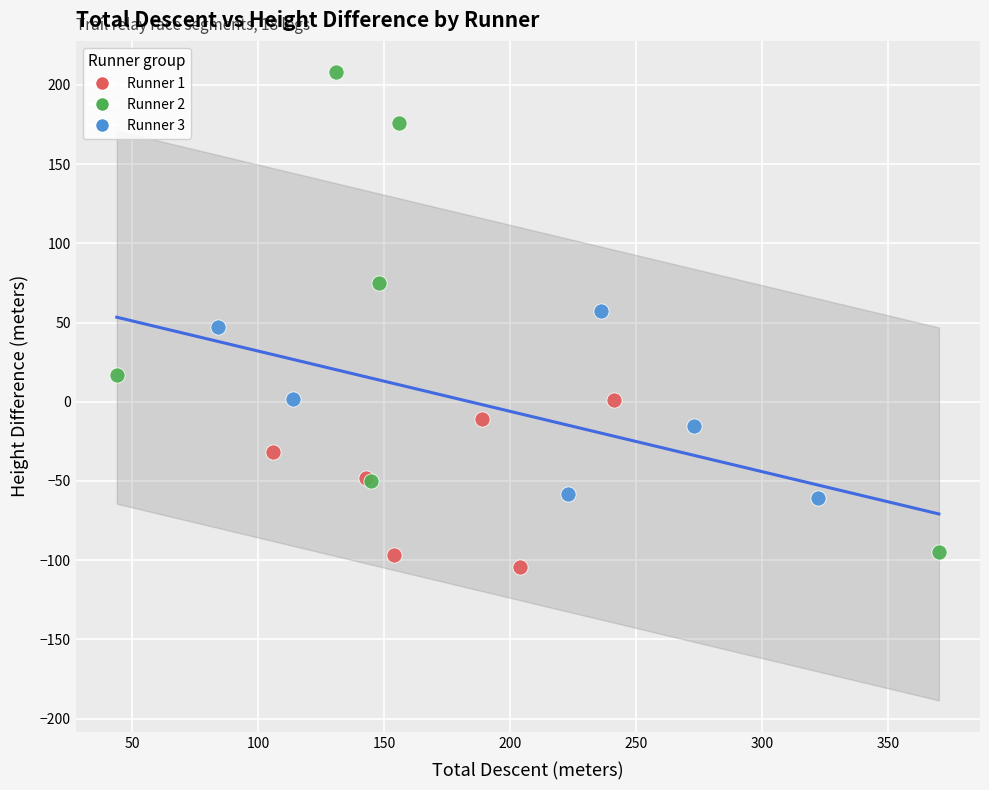

Which series has the widest spread of Y values?

Runner 2